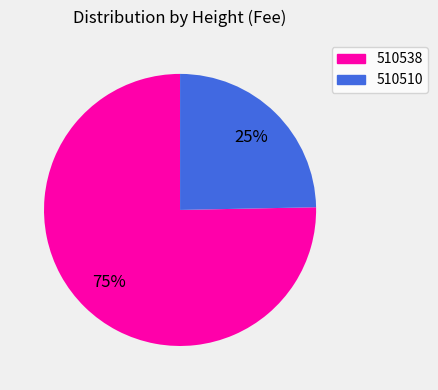

Which has a higher value, 510510 or 510538?

510538